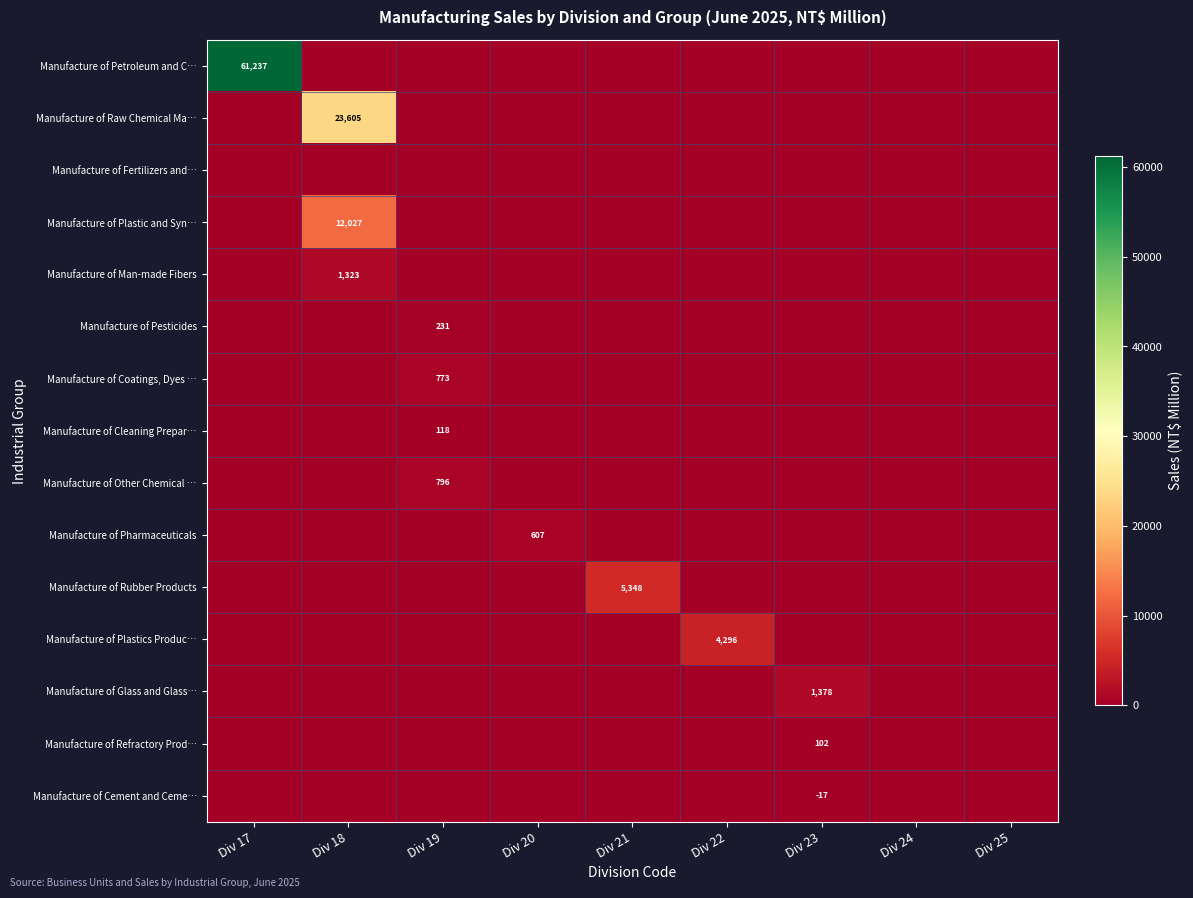

True or false: Manufacture of Cement and Ceme… has a value of -10 at Div 23.

False